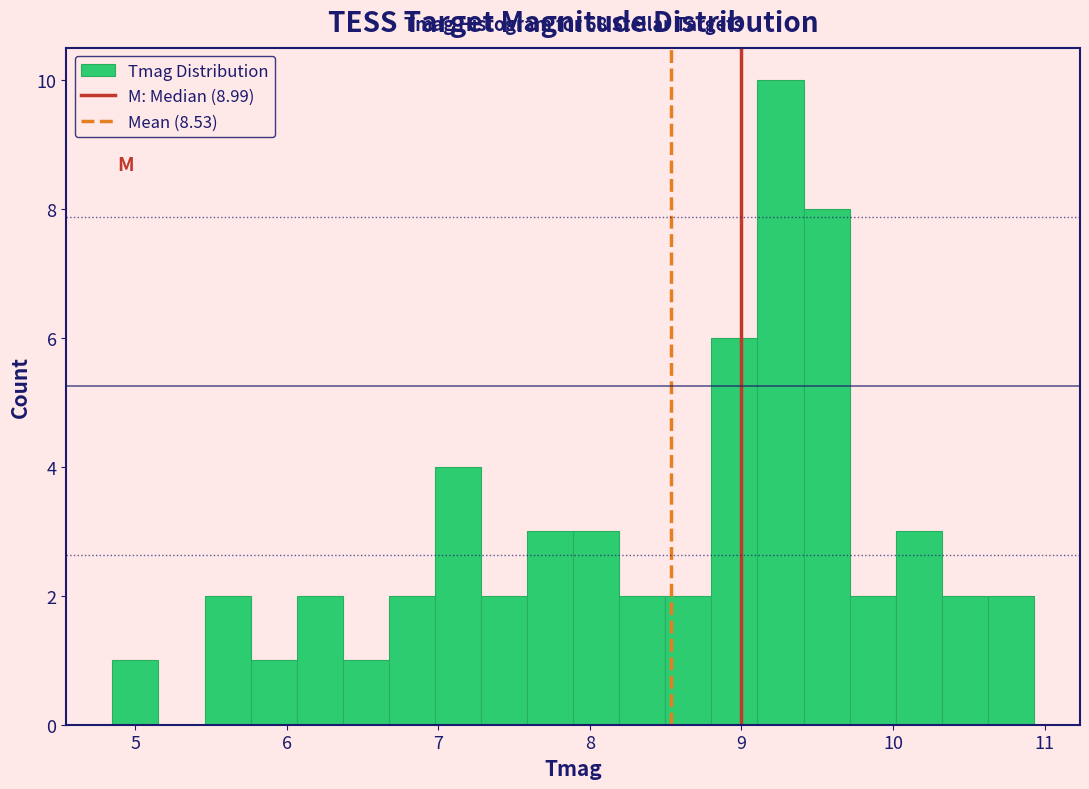

Read against the x-axis, roughly where is the centre of the tallest bar?

9.3